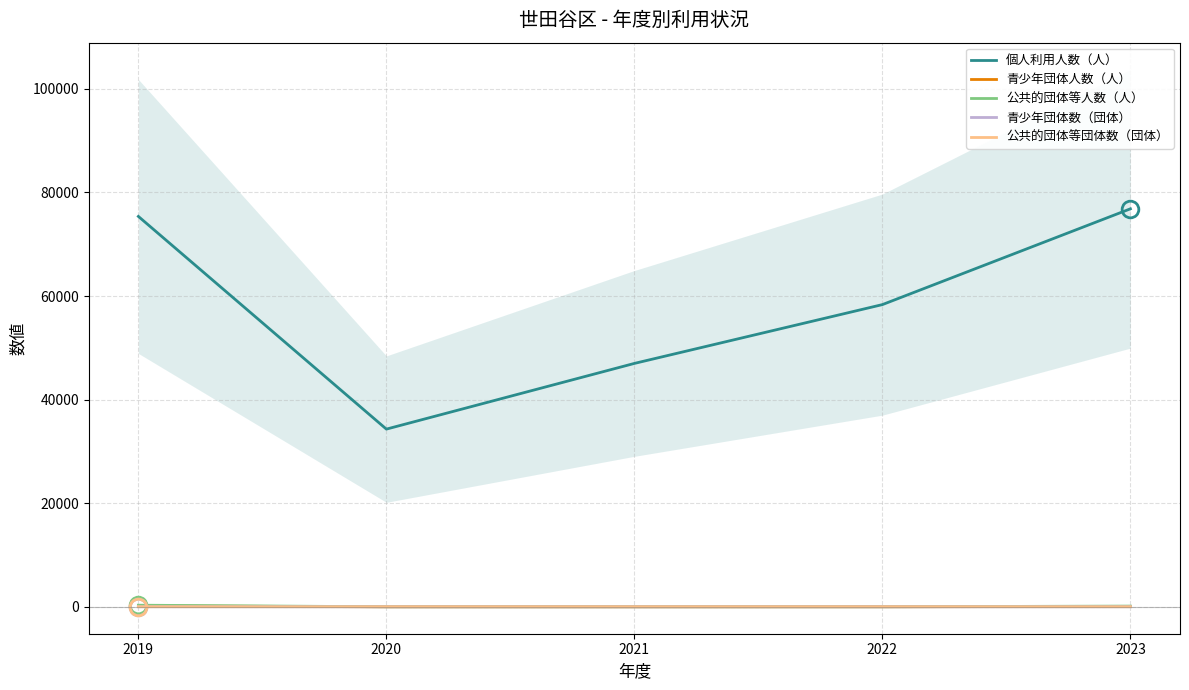

What is the difference between the second highest and minimum values in the 公共的団体等人数（人） series?

132